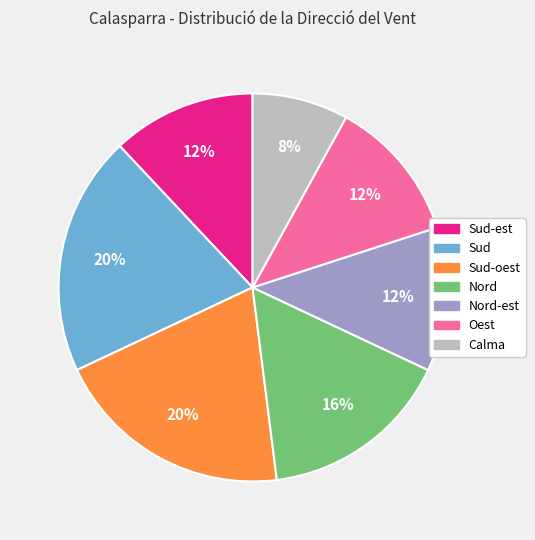

Does any single category account for the majority?

No